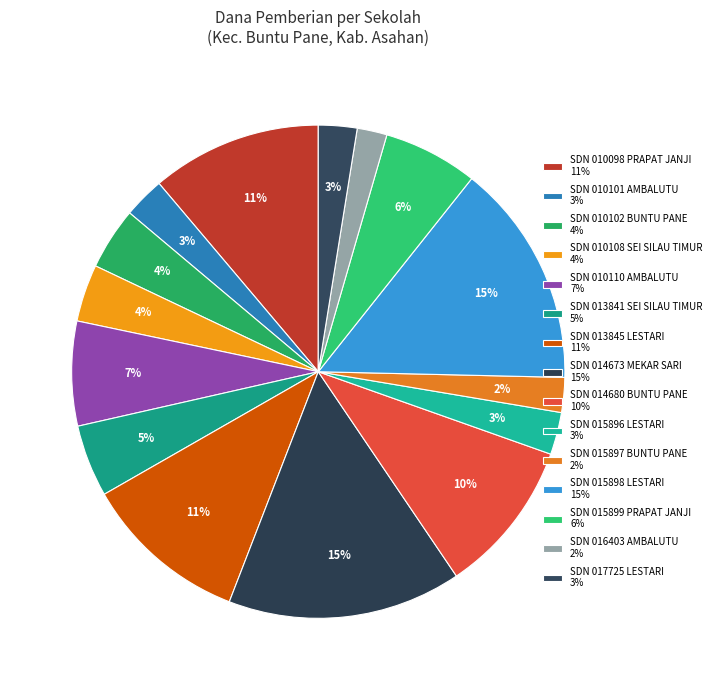

To the nearest percent, what portion does SDN 017725 LESTARI represent?

3%